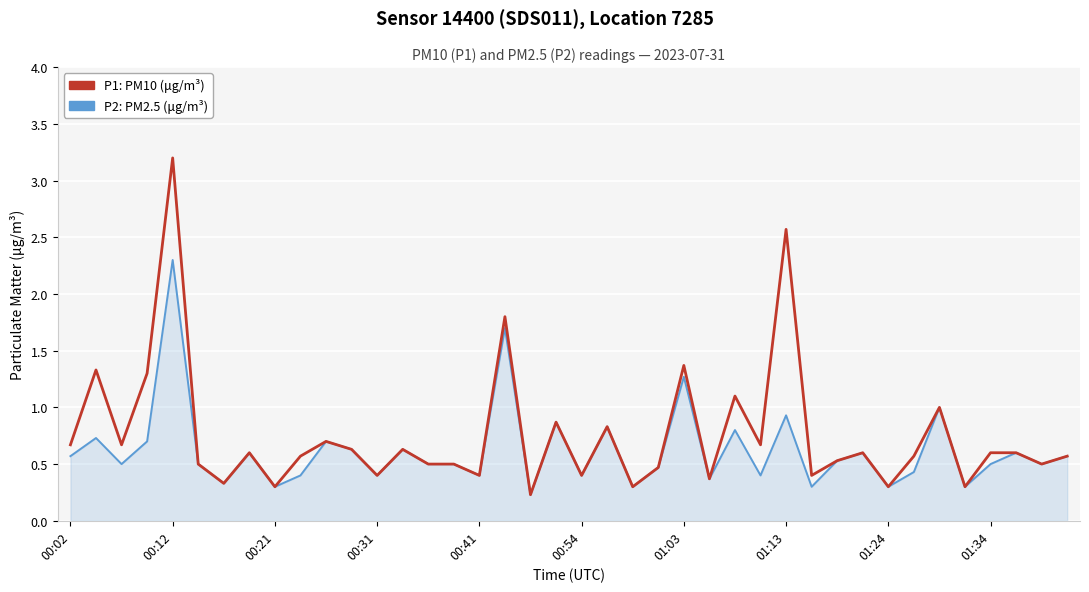

Which series has the largest range (max minus min)?

P1: PM10 (μg/m³)